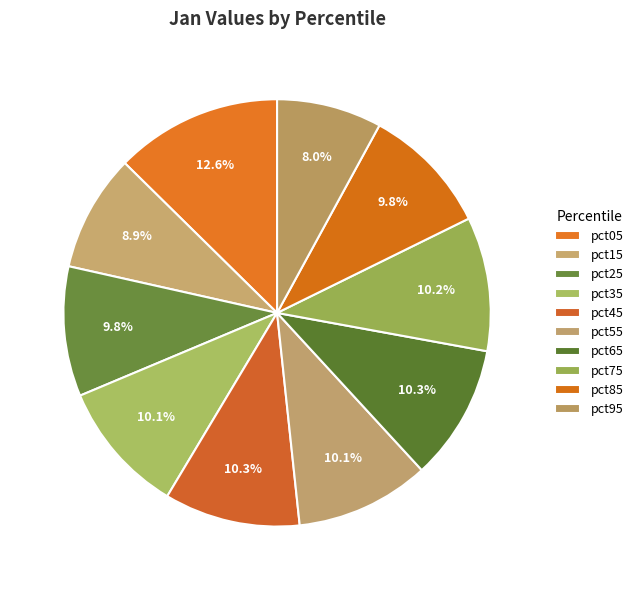

Rank the categories by value from lowest to highest.

pct95, pct15, pct85, pct25, pct35, pct55, pct75, pct45, pct65, pct05